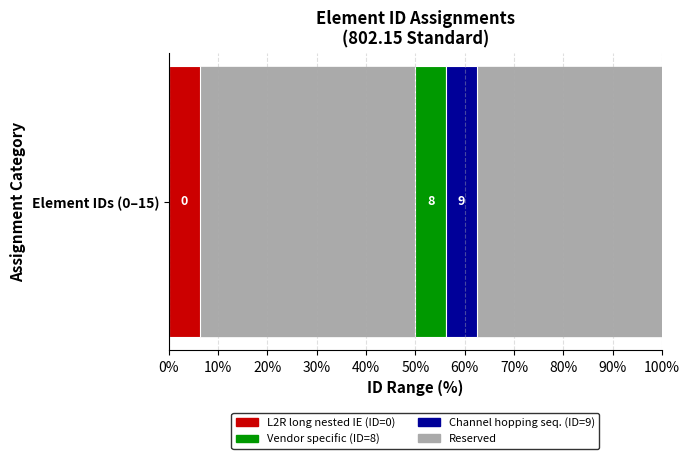

The chart shows a value of 3 at Channel hopping sequence. True or false?

False